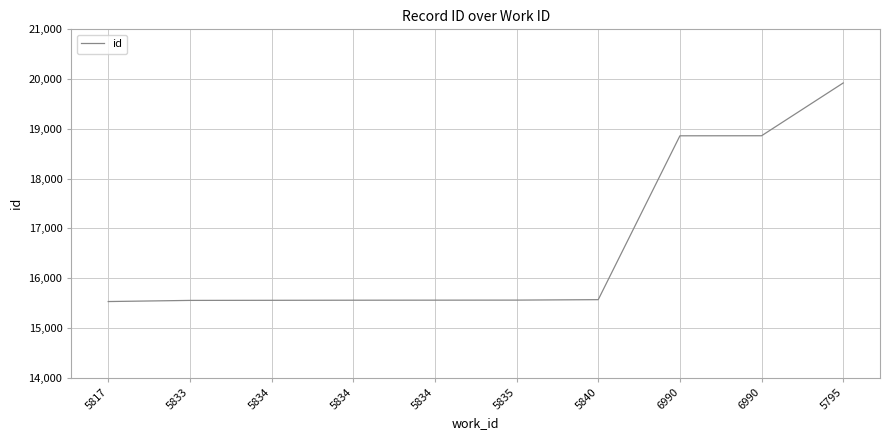

How many series are shown in this chart?

1